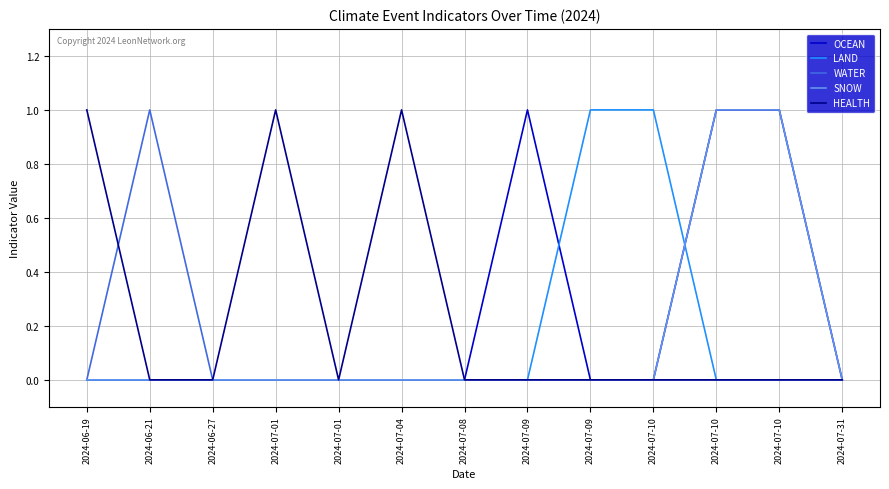

At which label is WATER closest to 0?

2024-06-19